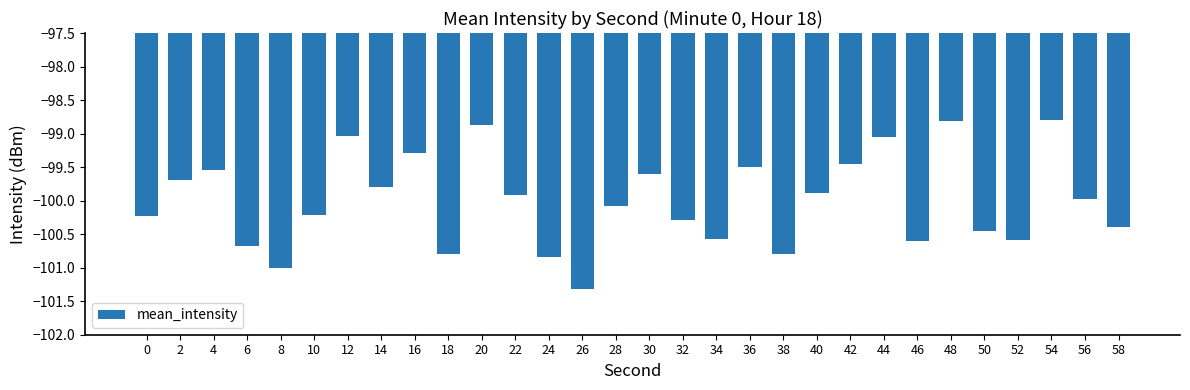

True or false: the data shows -99.1 at 44.

True